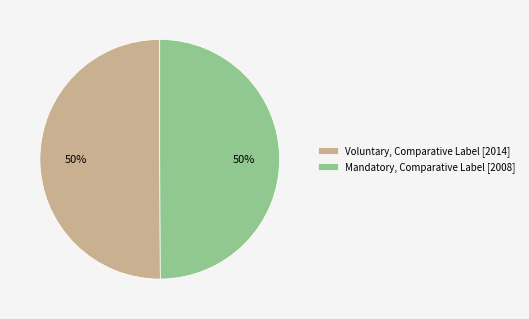

Combined, do Voluntary, Comparative Label [2014] and Mandatory, Comparative Label [2008] account for over 50%?

Yes